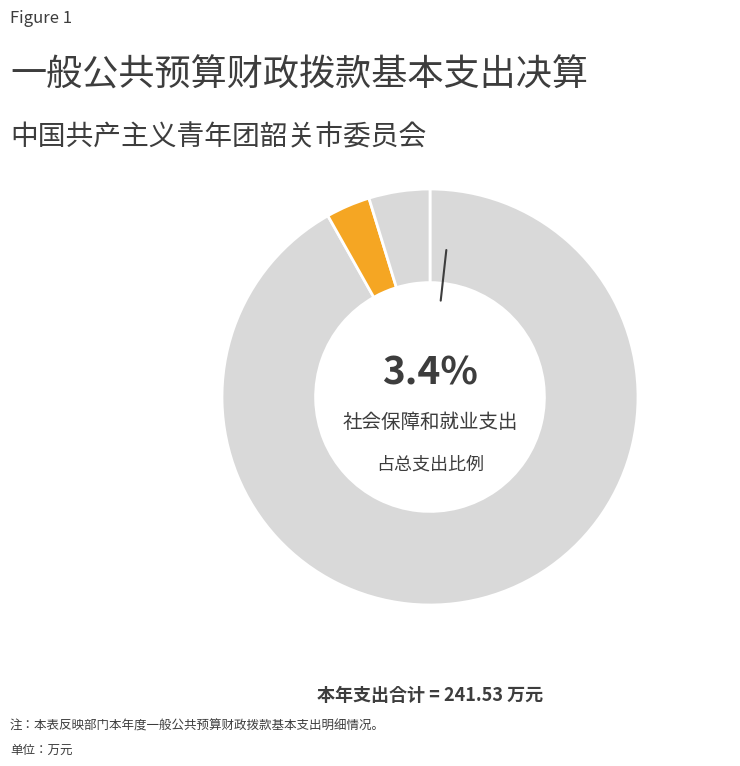

Which slice is the largest?

一般公共服务支出